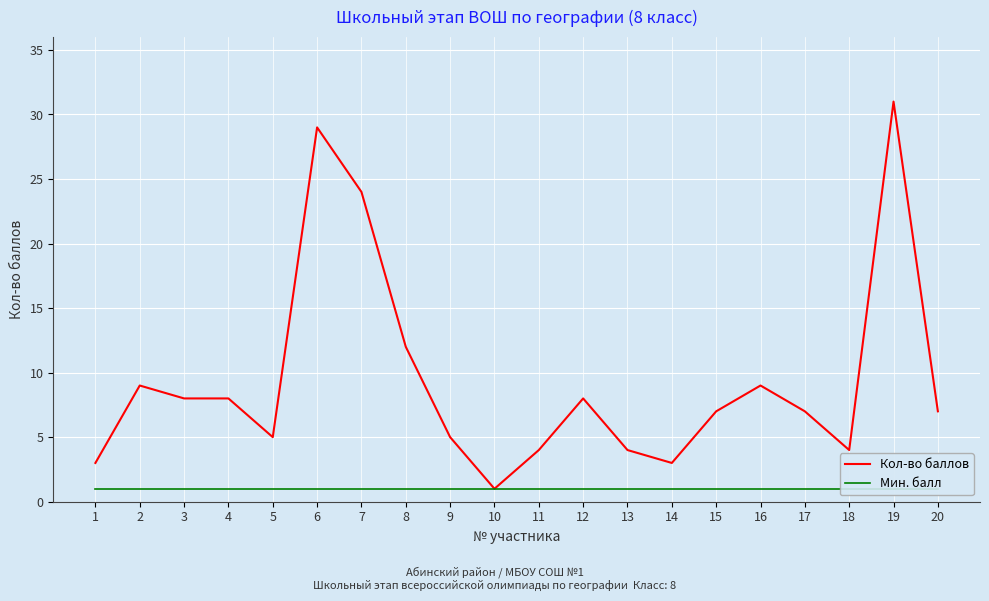

What is the total value across all series at 2?

10